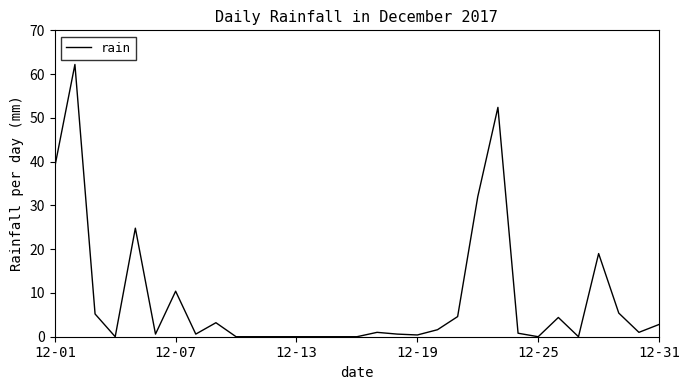

What is the maximum value shown in the chart?

62.2